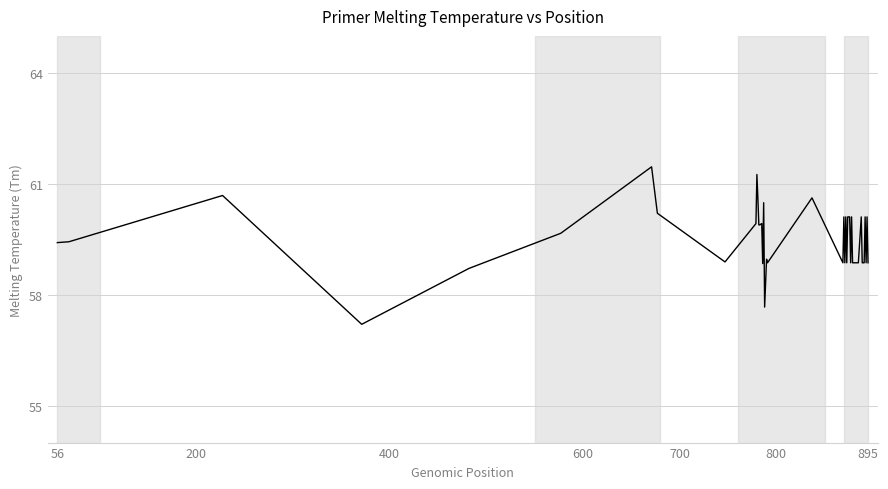

What is the greatest value displayed?

61.5